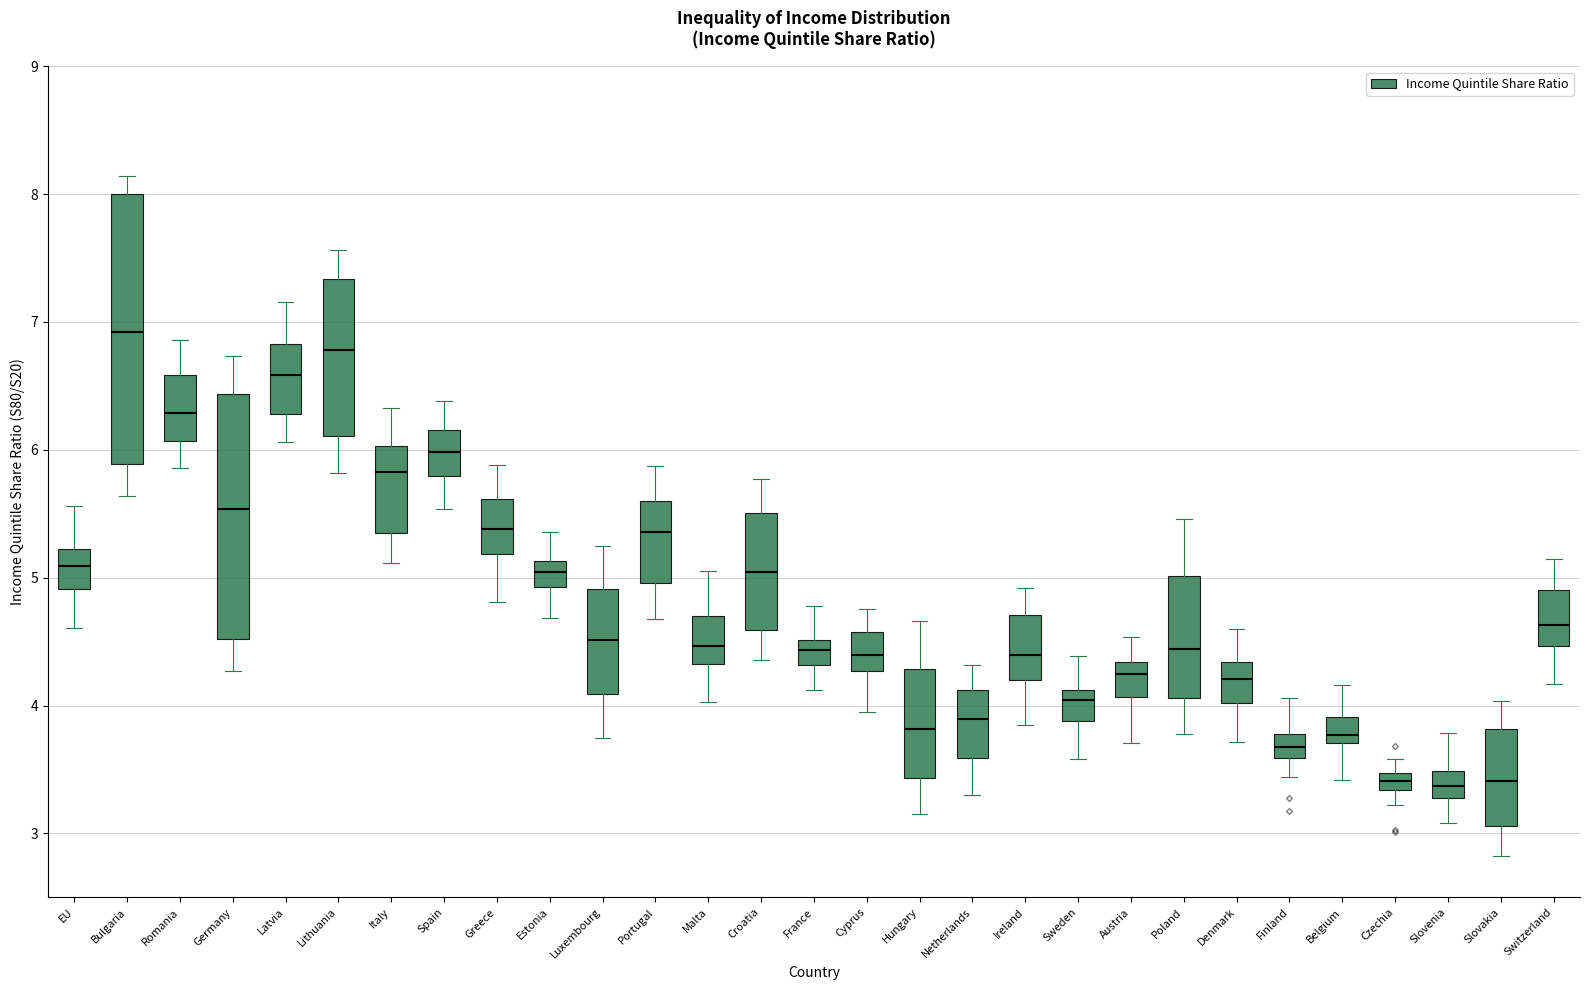

Where is the upper edge of the box for Poland on the y-axis? The values are not printed on the chart, so give them approximately, as read against the axis.

5.0